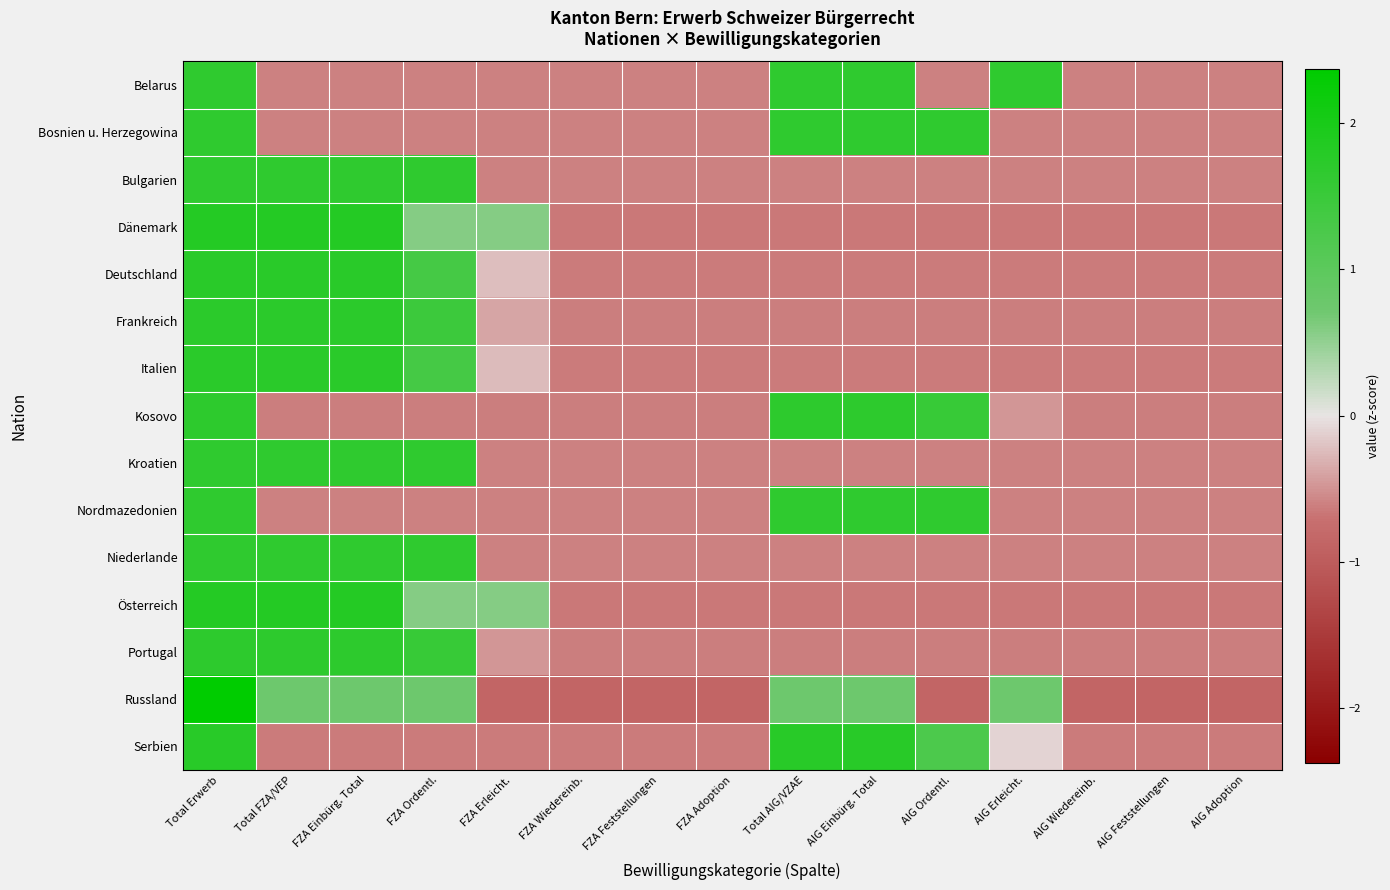

Reading right to left, what are all the values shown in this chart?

Belarus: AIG Adoption=-0.6	AIG Feststellungen=-0.6	AIG Wiedereinb.=-0.6	AIG Erleicht.=1.7	AIG Ordentl.=-0.6	AIG Einbürg. Total=1.7	Total AIG/VZAE=1.7	FZA Adoption=-0.6	FZA Feststellungen=-0.6	FZA Wiedereinb.=-0.6	FZA Erleicht.=-0.6	FZA Ordentl.=-0.6	FZA Einbürg. Total=-0.6	Total FZA/VEP=-0.6	Total Erwerb=1.7
Bosnien u. Herzegowina: AIG Adoption=-0.6	AIG Feststellungen=-0.6	AIG Wiedereinb.=-0.6	AIG Erleicht.=-0.6	AIG Ordentl.=1.7	AIG Einbürg. Total=1.7	Total AIG/VZAE=1.7	FZA Adoption=-0.6	FZA Feststellungen=-0.6	FZA Wiedereinb.=-0.6	FZA Erleicht.=-0.6	FZA Ordentl.=-0.6	FZA Einbürg. Total=-0.6	Total FZA/VEP=-0.6	Total Erwerb=1.7
Bulgarien: AIG Adoption=-0.6	AIG Feststellungen=-0.6	AIG Wiedereinb.=-0.6	AIG Erleicht.=-0.6	AIG Ordentl.=-0.6	AIG Einbürg. Total=-0.6	Total AIG/VZAE=-0.6	FZA Adoption=-0.6	FZA Feststellungen=-0.6	FZA Wiedereinb.=-0.6	FZA Erleicht.=-0.6	FZA Ordentl.=1.7	FZA Einbürg. Total=1.7	Total FZA/VEP=1.7	Total Erwerb=1.7
Dänemark: AIG Adoption=-0.7	AIG Feststellungen=-0.7	AIG Wiedereinb.=-0.7	AIG Erleicht.=-0.7	AIG Ordentl.=-0.7	AIG Einbürg. Total=-0.7	Total AIG/VZAE=-0.7	FZA Adoption=-0.7	FZA Feststellungen=-0.7	FZA Wiedereinb.=-0.7	FZA Erleicht.=0.6	FZA Ordentl.=0.6	FZA Einbürg. Total=1.8	Total FZA/VEP=1.8	Total Erwerb=1.8
Deutschland: AIG Adoption=-0.6	AIG Feststellungen=-0.6	AIG Wiedereinb.=-0.6	AIG Erleicht.=-0.6	AIG Ordentl.=-0.6	AIG Einbürg. Total=-0.6	Total AIG/VZAE=-0.6	FZA Adoption=-0.6	FZA Feststellungen=-0.6	FZA Wiedereinb.=-0.6	FZA Erleicht.=-0.2	FZA Ordentl.=1.3	FZA Einbürg. Total=1.7	Total FZA/VEP=1.7	Total Erwerb=1.7
Frankreich: AIG Adoption=-0.6	AIG Feststellungen=-0.6	AIG Wiedereinb.=-0.6	AIG Erleicht.=-0.6	AIG Ordentl.=-0.6	AIG Einbürg. Total=-0.6	Total AIG/VZAE=-0.6	FZA Adoption=-0.6	FZA Feststellungen=-0.6	FZA Wiedereinb.=-0.6	FZA Erleicht.=-0.4	FZA Ordentl.=1.5	FZA Einbürg. Total=1.7	Total FZA/VEP=1.7	Total Erwerb=1.7
Italien: AIG Adoption=-0.6	AIG Feststellungen=-0.6	AIG Wiedereinb.=-0.6	AIG Erleicht.=-0.6	AIG Ordentl.=-0.6	AIG Einbürg. Total=-0.6	Total AIG/VZAE=-0.6	FZA Adoption=-0.6	FZA Feststellungen=-0.6	FZA Wiedereinb.=-0.6	FZA Erleicht.=-0.2	FZA Ordentl.=1.4	FZA Einbürg. Total=1.7	Total FZA/VEP=1.7	Total Erwerb=1.7
Kosovo: AIG Adoption=-0.6	AIG Feststellungen=-0.6	AIG Wiedereinb.=-0.6	AIG Erleicht.=-0.5	AIG Ordentl.=1.6	AIG Einbürg. Total=1.7	Total AIG/VZAE=1.7	FZA Adoption=-0.6	FZA Feststellungen=-0.6	FZA Wiedereinb.=-0.6	FZA Erleicht.=-0.6	FZA Ordentl.=-0.6	FZA Einbürg. Total=-0.6	Total FZA/VEP=-0.6	Total Erwerb=1.7
Kroatien: AIG Adoption=-0.6	AIG Feststellungen=-0.6	AIG Wiedereinb.=-0.6	AIG Erleicht.=-0.6	AIG Ordentl.=-0.6	AIG Einbürg. Total=-0.6	Total AIG/VZAE=-0.6	FZA Adoption=-0.6	FZA Feststellungen=-0.6	FZA Wiedereinb.=-0.6	FZA Erleicht.=-0.6	FZA Ordentl.=1.7	FZA Einbürg. Total=1.7	Total FZA/VEP=1.7	Total Erwerb=1.7
Nordmazedonien: AIG Adoption=-0.6	AIG Feststellungen=-0.6	AIG Wiedereinb.=-0.6	AIG Erleicht.=-0.6	AIG Ordentl.=1.7	AIG Einbürg. Total=1.7	Total AIG/VZAE=1.7	FZA Adoption=-0.6	FZA Feststellungen=-0.6	FZA Wiedereinb.=-0.6	FZA Erleicht.=-0.6	FZA Ordentl.=-0.6	FZA Einbürg. Total=-0.6	Total FZA/VEP=-0.6	Total Erwerb=1.7
Niederlande: AIG Adoption=-0.6	AIG Feststellungen=-0.6	AIG Wiedereinb.=-0.6	AIG Erleicht.=-0.6	AIG Ordentl.=-0.6	AIG Einbürg. Total=-0.6	Total AIG/VZAE=-0.6	FZA Adoption=-0.6	FZA Feststellungen=-0.6	FZA Wiedereinb.=-0.6	FZA Erleicht.=-0.6	FZA Ordentl.=1.7	FZA Einbürg. Total=1.7	Total FZA/VEP=1.7	Total Erwerb=1.7
Österreich: AIG Adoption=-0.7	AIG Feststellungen=-0.7	AIG Wiedereinb.=-0.7	AIG Erleicht.=-0.7	AIG Ordentl.=-0.7	AIG Einbürg. Total=-0.7	Total AIG/VZAE=-0.7	FZA Adoption=-0.7	FZA Feststellungen=-0.7	FZA Wiedereinb.=-0.7	FZA Erleicht.=0.6	FZA Ordentl.=0.6	FZA Einbürg. Total=1.8	Total FZA/VEP=1.8	Total Erwerb=1.8
Portugal: AIG Adoption=-0.6	AIG Feststellungen=-0.6	AIG Wiedereinb.=-0.6	AIG Erleicht.=-0.6	AIG Ordentl.=-0.6	AIG Einbürg. Total=-0.6	Total AIG/VZAE=-0.6	FZA Adoption=-0.6	FZA Feststellungen=-0.6	FZA Wiedereinb.=-0.6	FZA Erleicht.=-0.5	FZA Ordentl.=1.6	FZA Einbürg. Total=1.7	Total FZA/VEP=1.7	Total Erwerb=1.7
Russland: AIG Adoption=-0.9	AIG Feststellungen=-0.9	AIG Wiedereinb.=-0.9	AIG Erleicht.=0.8	AIG Ordentl.=-0.9	AIG Einbürg. Total=0.8	Total AIG/VZAE=0.8	FZA Adoption=-0.9	FZA Feststellungen=-0.9	FZA Wiedereinb.=-0.9	FZA Erleicht.=-0.9	FZA Ordentl.=0.8	FZA Einbürg. Total=0.8	Total FZA/VEP=0.8	Total Erwerb=2.4
Serbien: AIG Adoption=-0.6	AIG Feststellungen=-0.6	AIG Wiedereinb.=-0.6	AIG Erleicht.=-0.1	AIG Ordentl.=1.2	AIG Einbürg. Total=1.8	Total AIG/VZAE=1.8	FZA Adoption=-0.6	FZA Feststellungen=-0.6	FZA Wiedereinb.=-0.6	FZA Erleicht.=-0.6	FZA Ordentl.=-0.6	FZA Einbürg. Total=-0.6	Total FZA/VEP=-0.6	Total Erwerb=1.8